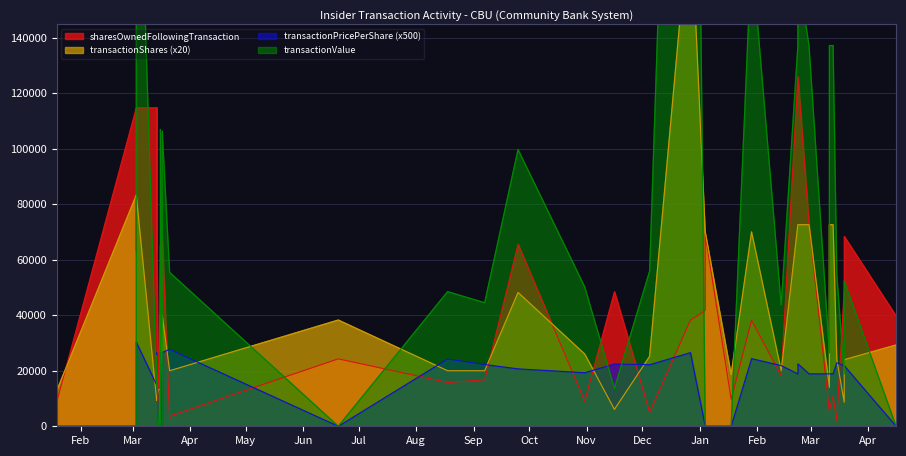

How many distinct data groups are displayed?

4